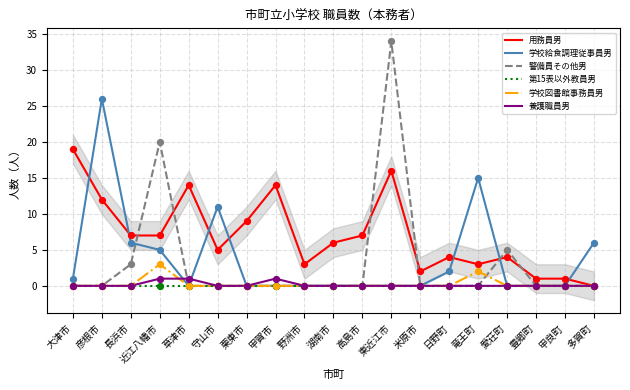

At how many categories does at least one series exceed 23?

2